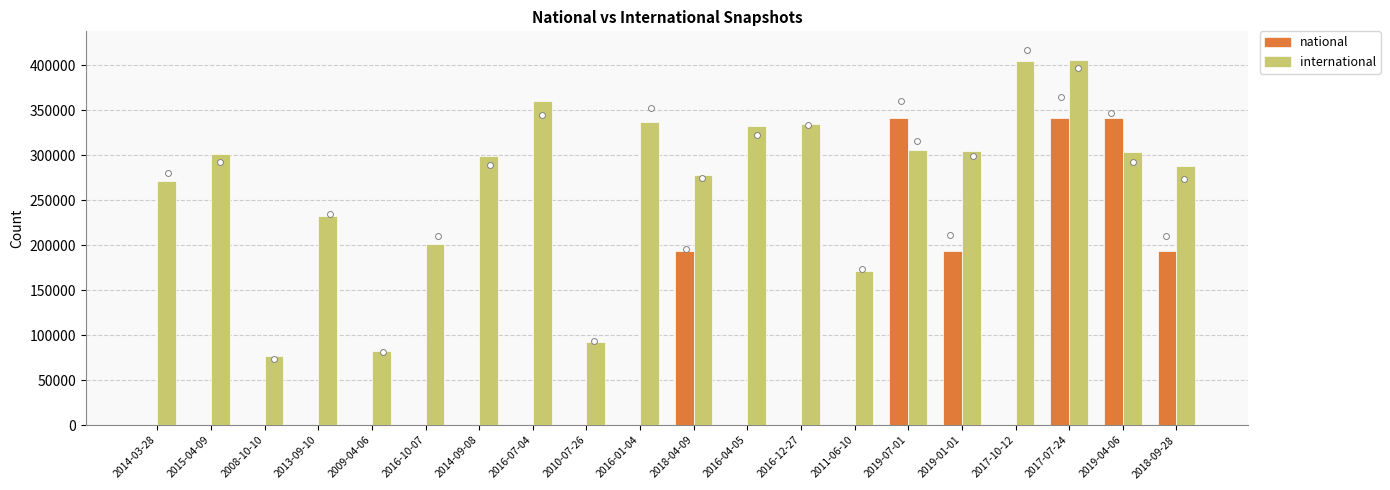

Which series has the largest total across all categories?

international